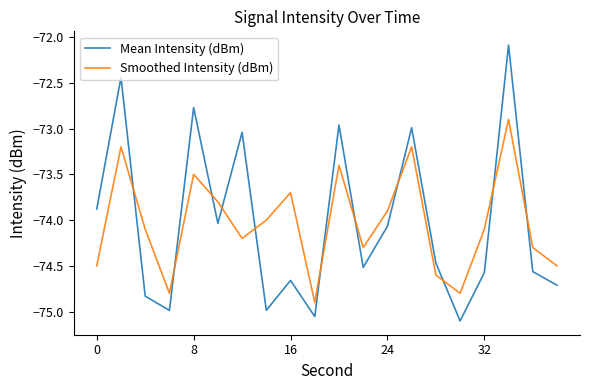

True or false: Mean Intensity (dBm) and Smoothed Intensity (dBm) cross at least once.

True